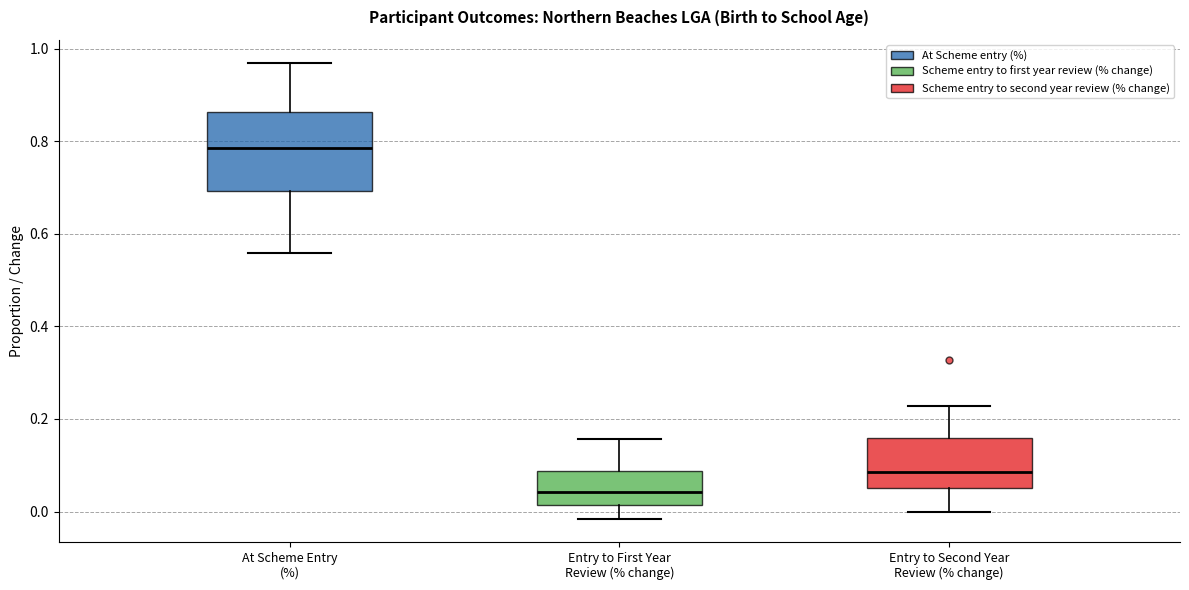

Reading left to right, transcribe this box plot: for each box, give where its median line is, the range the box spans, and where its two whiskers end, as read against the y-axis. The values are not printed on the chart, so give them approximately, as read against the axis.

At Scheme Entry (%): median 0.78, box 0.70 to 0.86, whiskers 0.56 to 0.96
Entry to First Year Review (% change): median 0.04, box 0.02 to 0.08, whiskers -0.02 to 0.16
Entry to Second Year Review (% change): median 0.08, box 0.06 to 0.16, whiskers 0.00 to 0.22